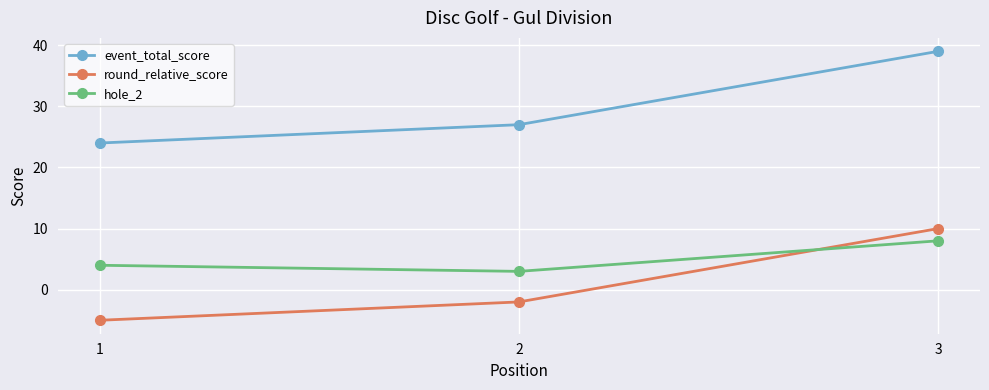

What is the average value of the event_total_score series?

30